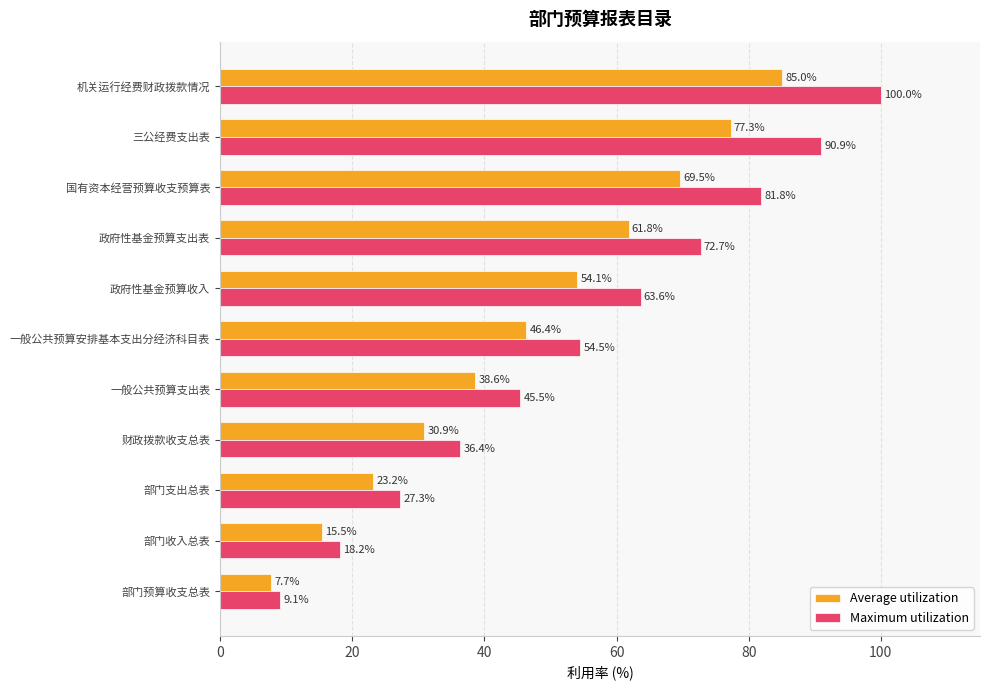

Rank the series by their maximum value, from lowest to highest.

Average utilization, Maximum utilization